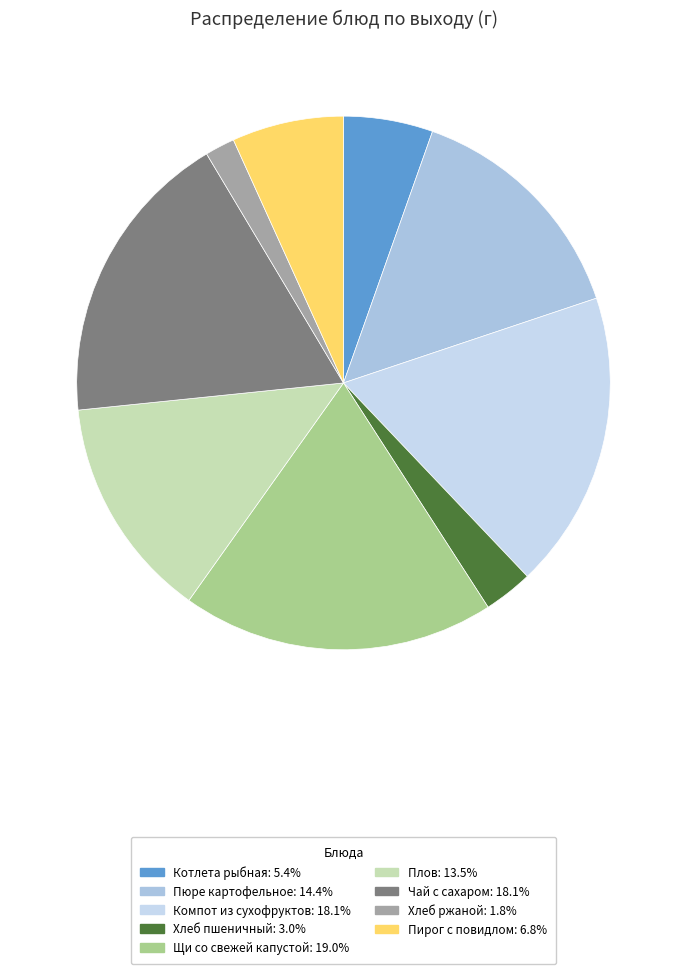

Rank the categories by value from lowest to highest.

Хлеб ржаной, Хлеб пшеничный, Котлета рыбная, Пирог с повидлом, Плов, Пюре картофельное, Компот из сухофруктов, Чай с сахаром, Щи со свежей капустой